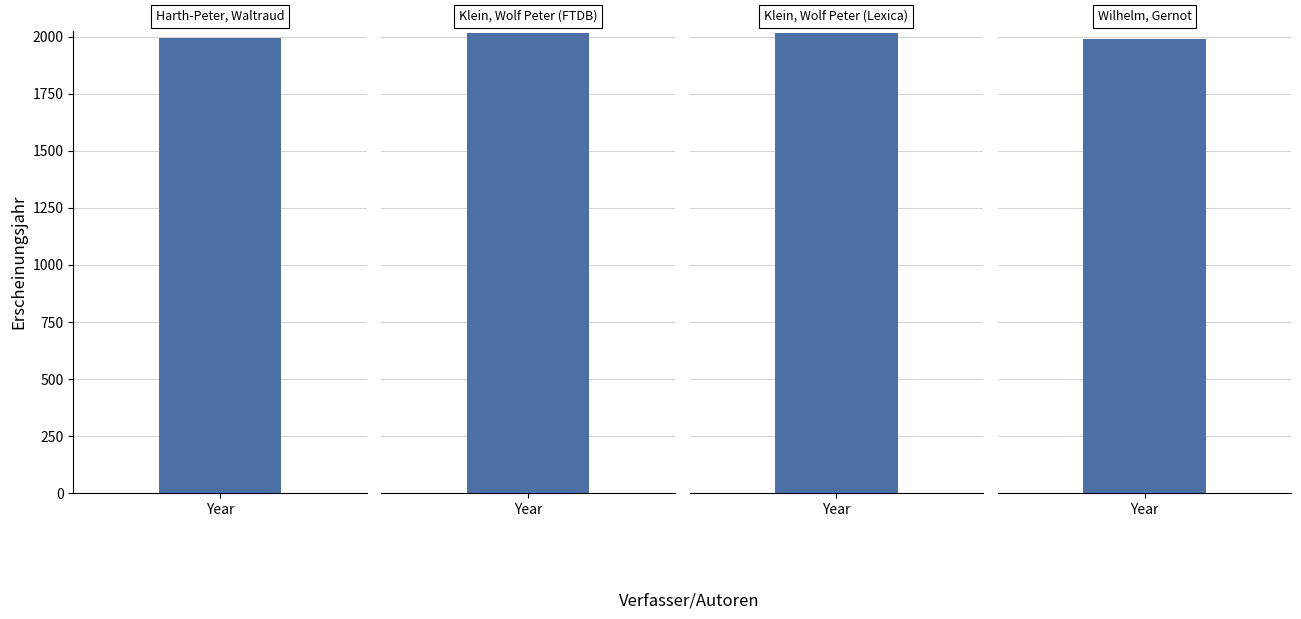

At which category does the chart reach its peak across all series?

Klein, Wolf Peter (FTDB)